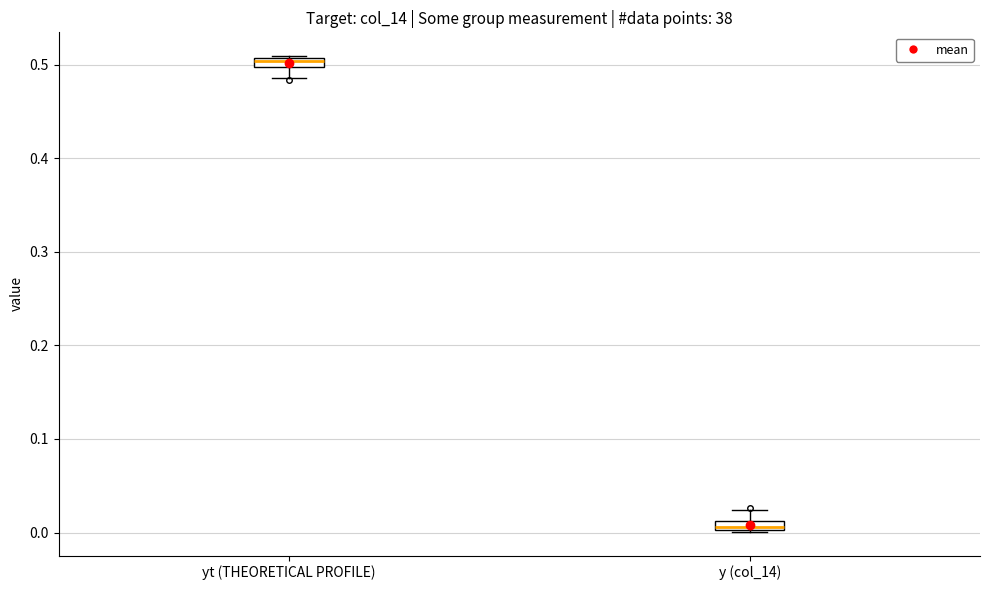

Where is the upper edge of the box for y (col_14) on the y-axis? The values are not printed on the chart, so give them approximately, as read against the axis.

0.01